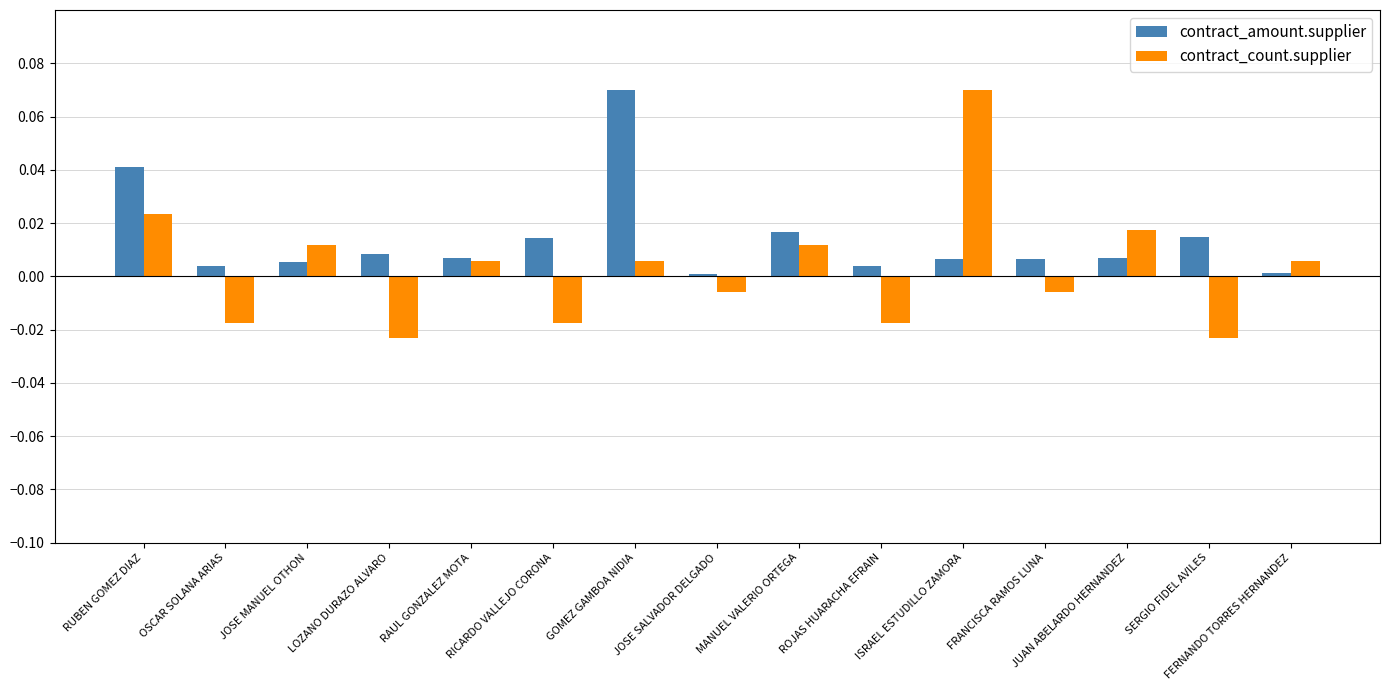

Is it true that contract_amount.supplier equals 0.0 at JOSE SALVADOR DELGADO?

True